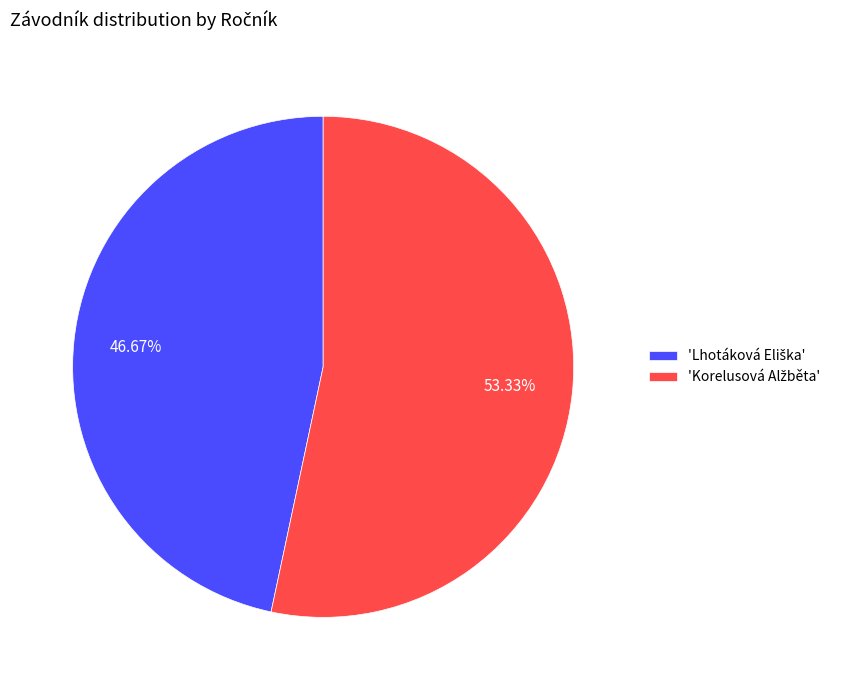

How many slices are in this pie chart?

2